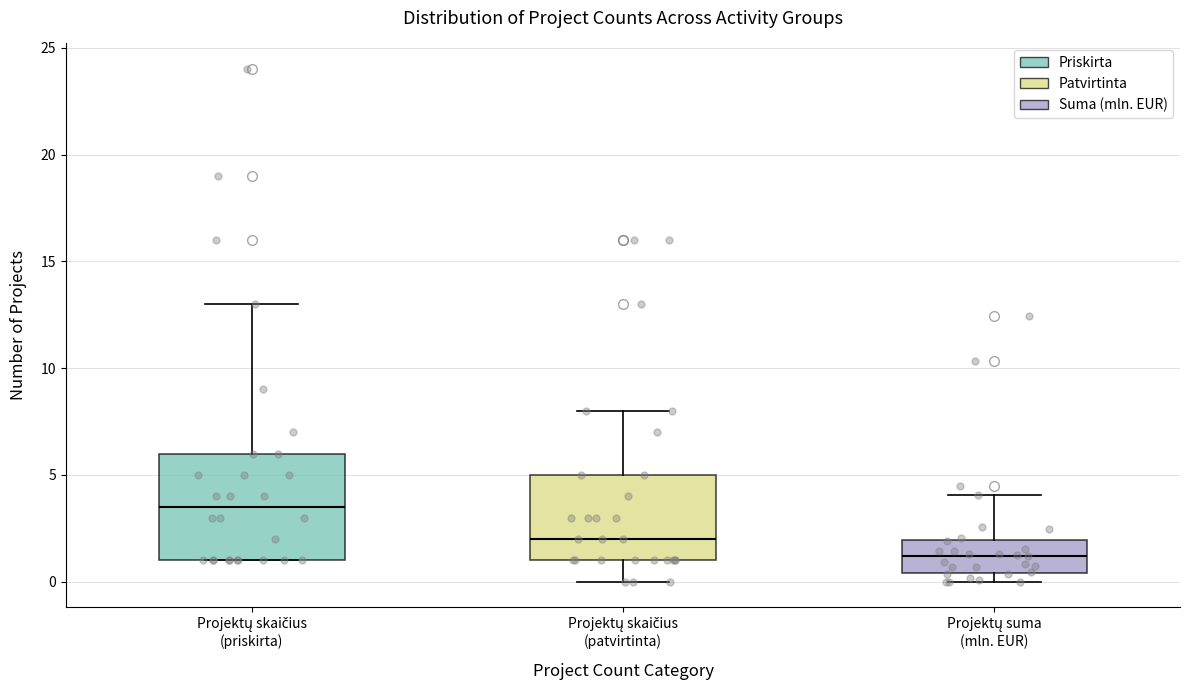

Comparing the boxes themselves (not the whiskers), which one is the tallest?

Projektų skaičius (priskirta)